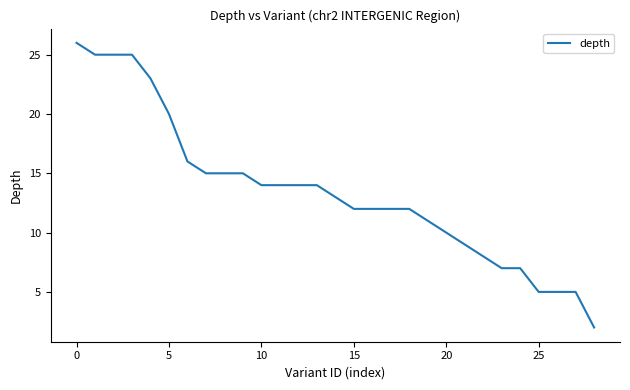

What is the difference between the maximum and minimum values?

24